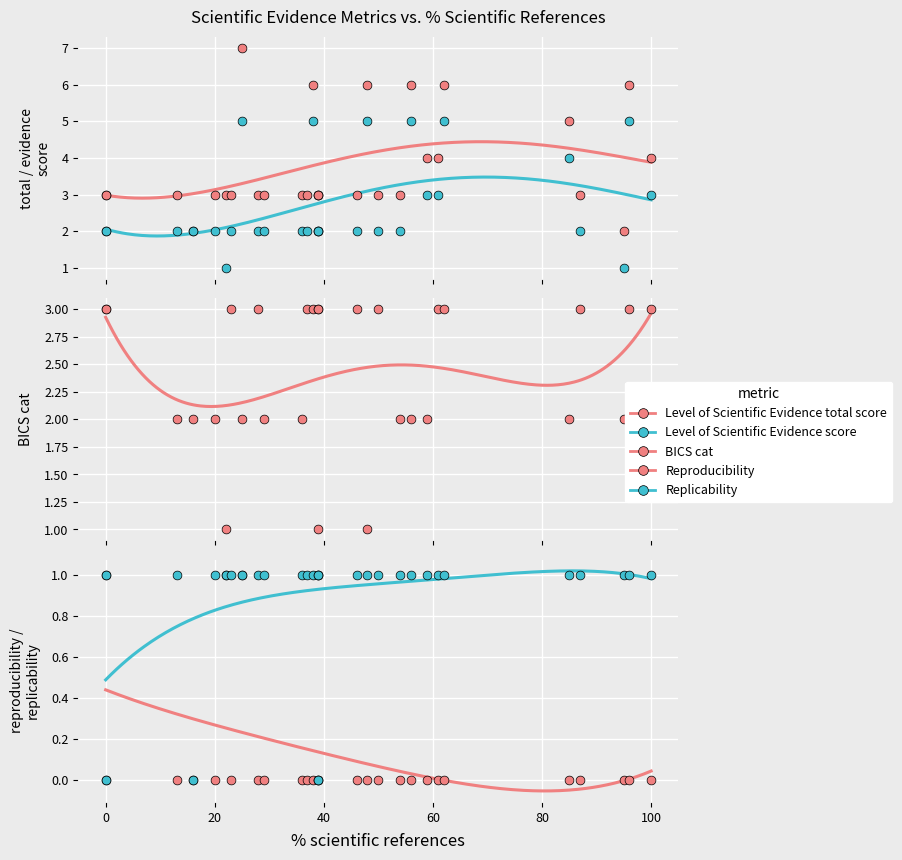

What are all the series names shown in the legend?

Level of Scientific Evidence total score, Level of Scientific Evidence score, BICS cat, Reproducibility, Replicability